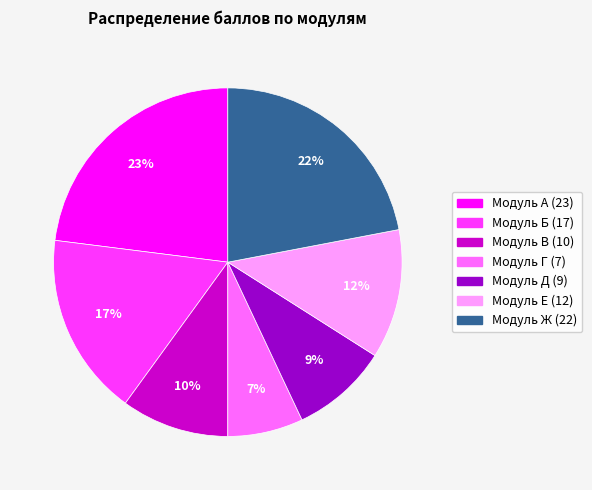

Rank the categories by value from lowest to highest.

Модуль Г, Модуль Д, Модуль В, Модуль Е, Модуль Б, Модуль Ж, Модуль А